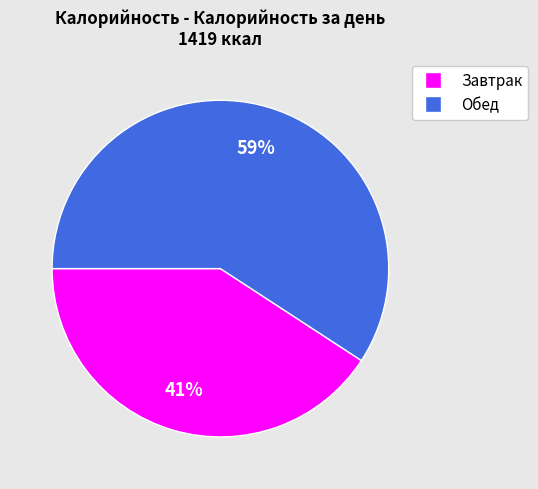

The Обед slice represents 59% of the pie. True or false?

True